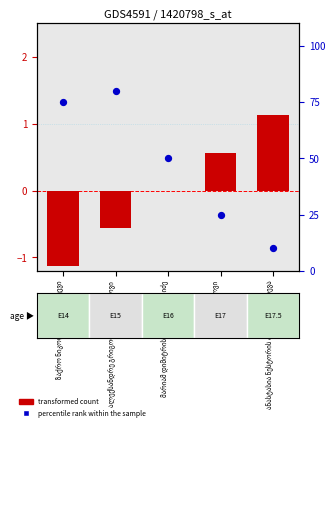

At which category is the sum across all series the highest?

ალექსანდრე გრიგოლის ძე ძასოხოვი